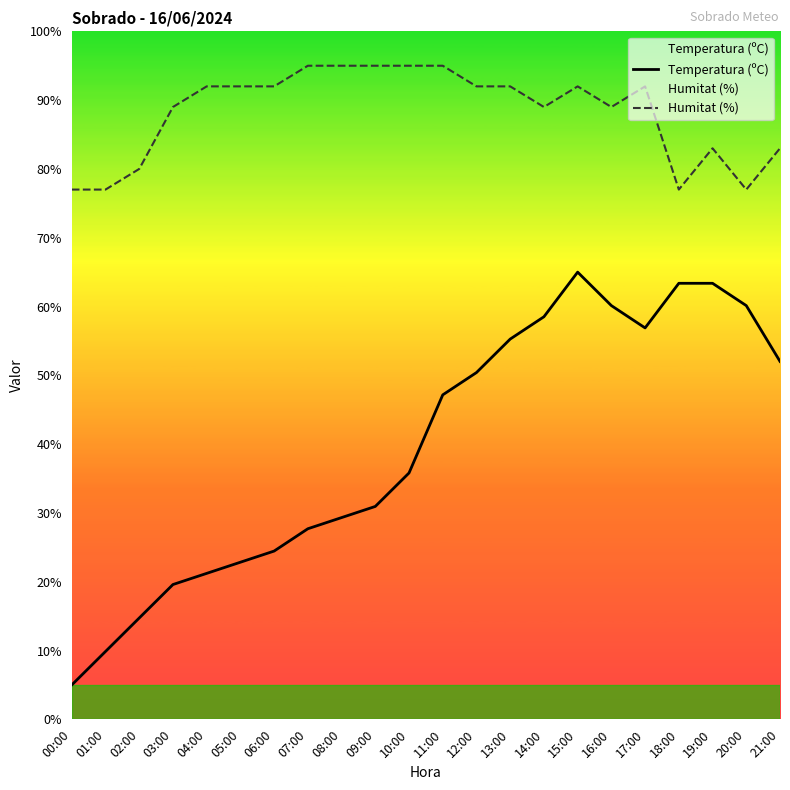

Which has a higher value, 18:00 or 09:00?

18:00